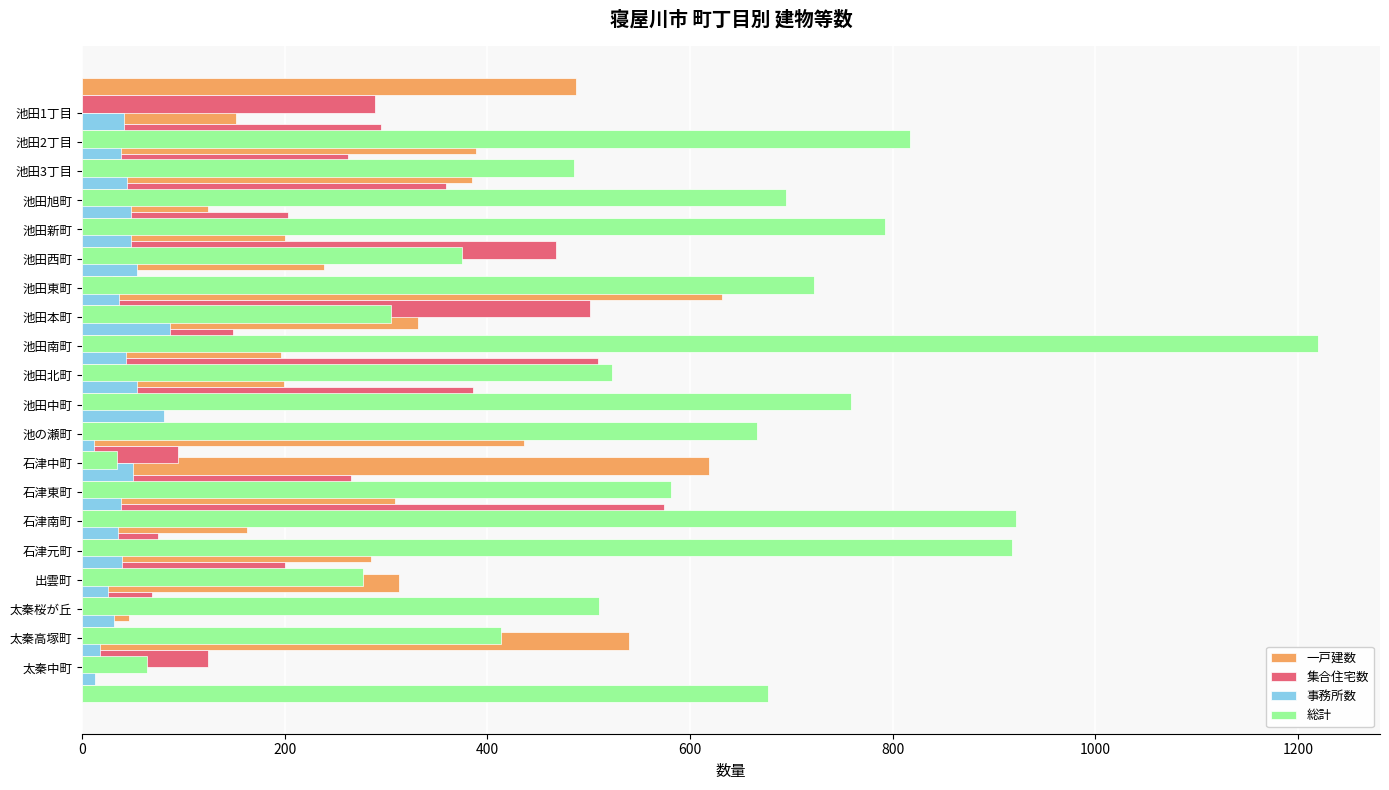

How many bars are there in each group?

4